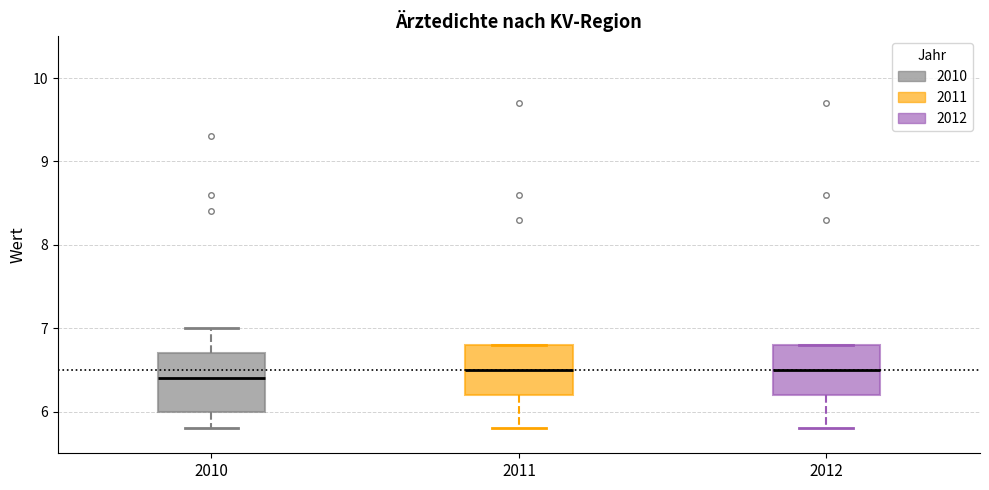

Which box is the tallest, from its lower edge to its upper edge?

2010